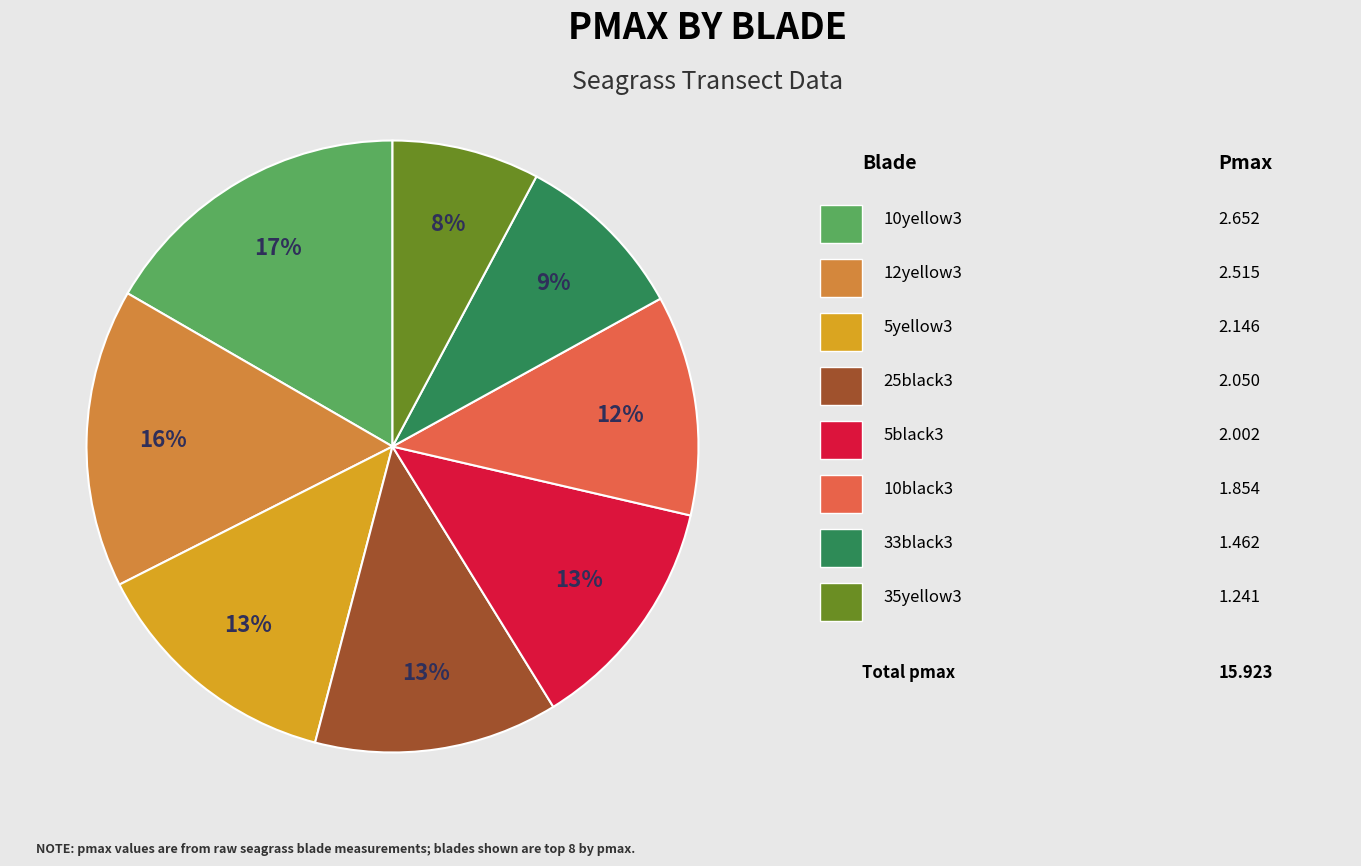

Is there a majority slice in this chart?

No